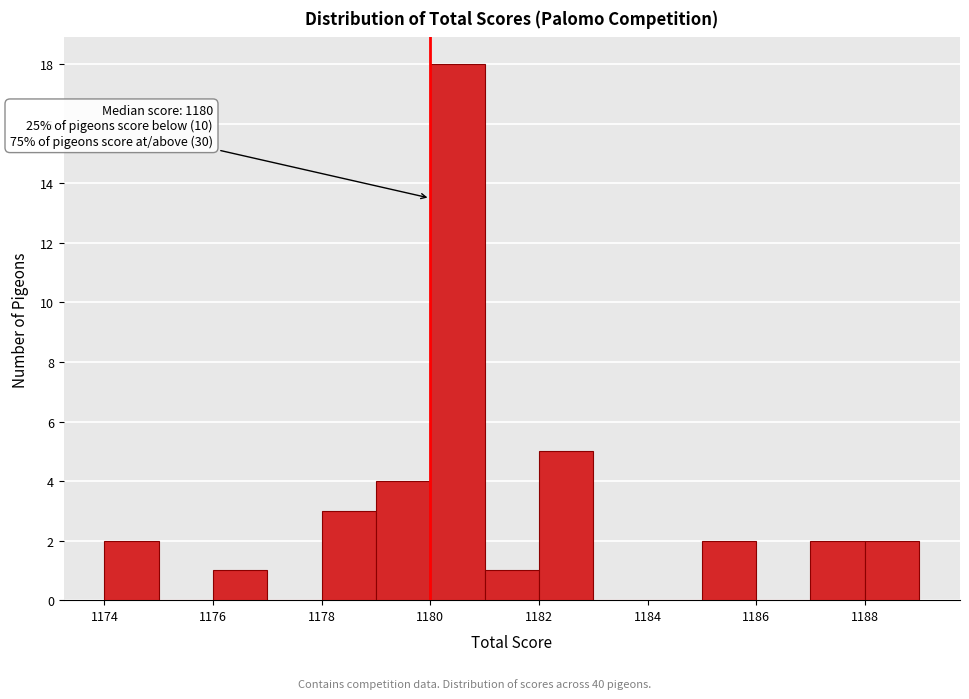

Which range on the x-axis has the tallest bar?

1180 to 1181